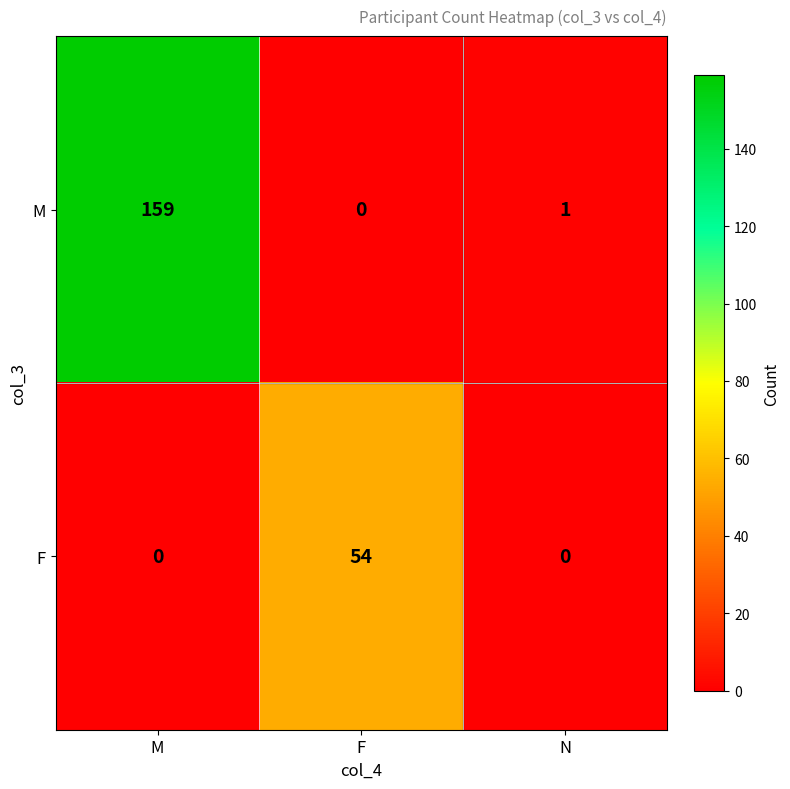

At F, list the series in order from largest to smallest.

F, M